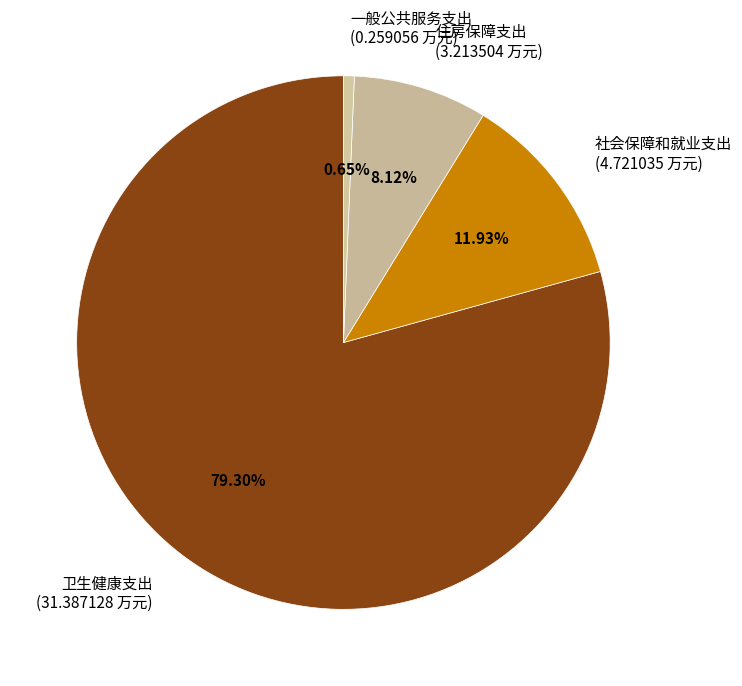

Does 卫生健康支出 represent more than half of the total?

Yes